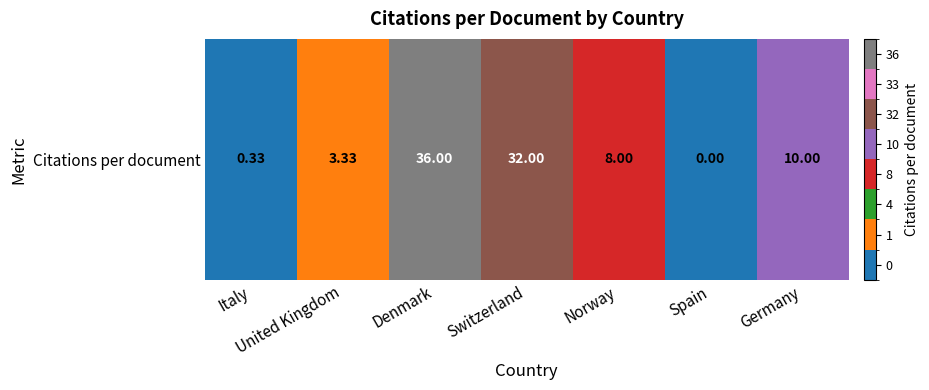

The value at Switzerland is 32.0. True or false?

True